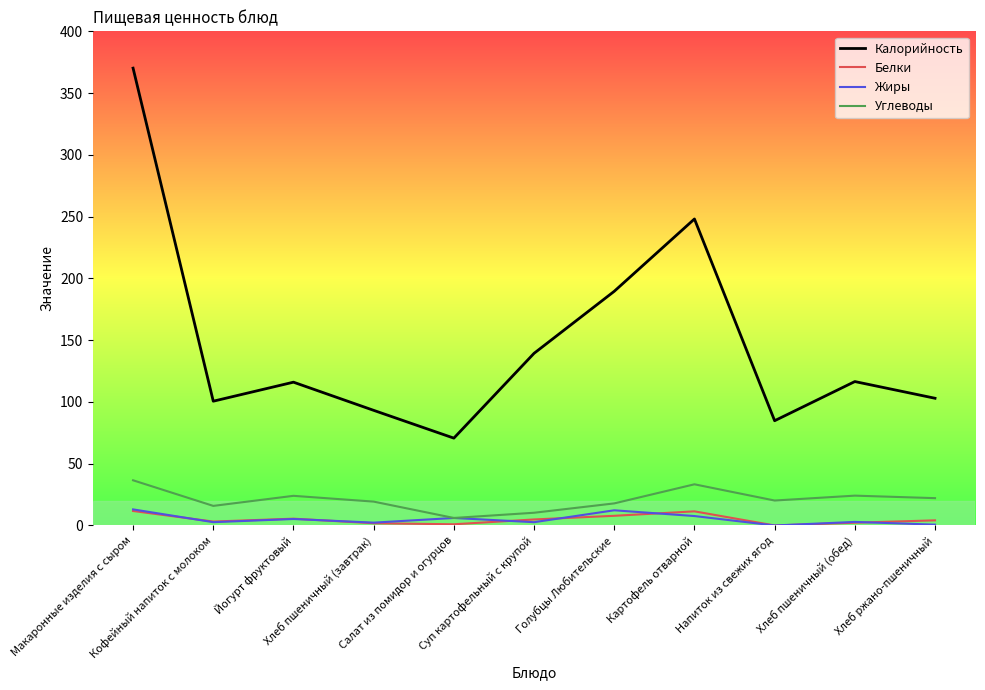

How many interior local valleys does the Калорийность series have?

3